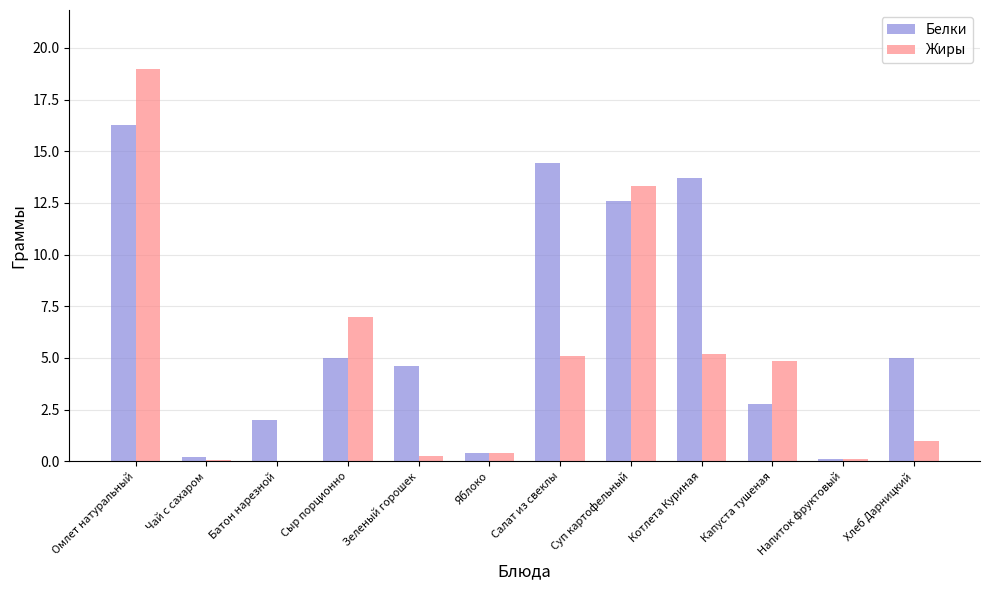

How many series are shown in this chart?

2